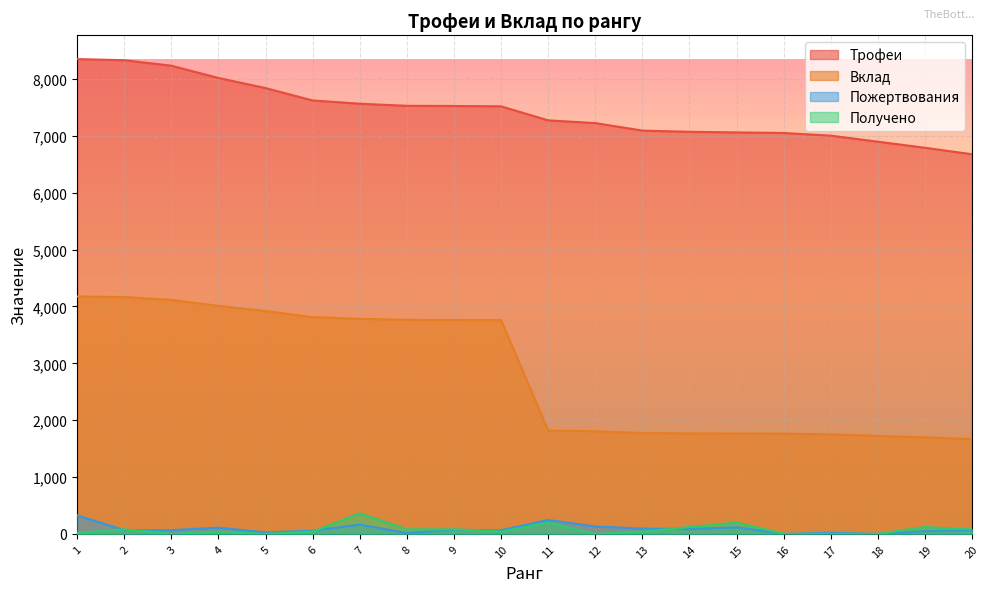

List the series in order of their peak value, lowest first.

Пожертвования, Получено, Вклад, Трофеи